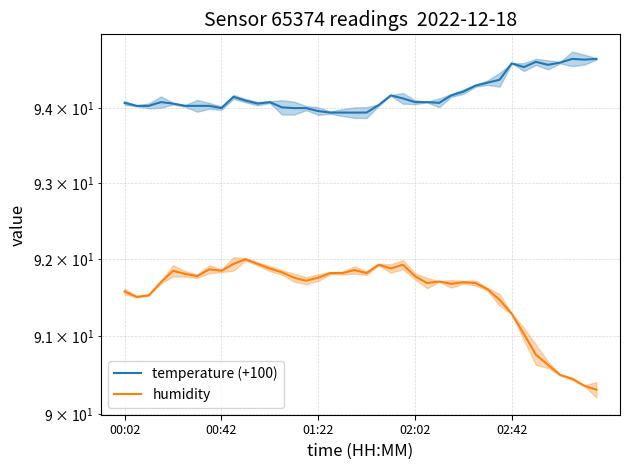

Does the chart display data point markers on the line(s)?

No